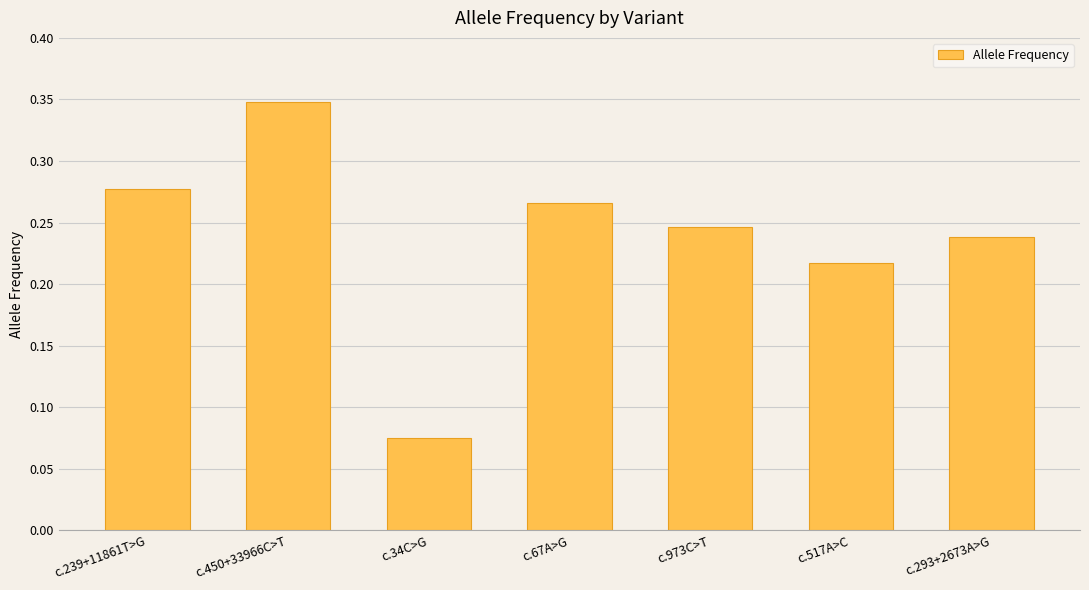

What is the sum of all values?

1.7